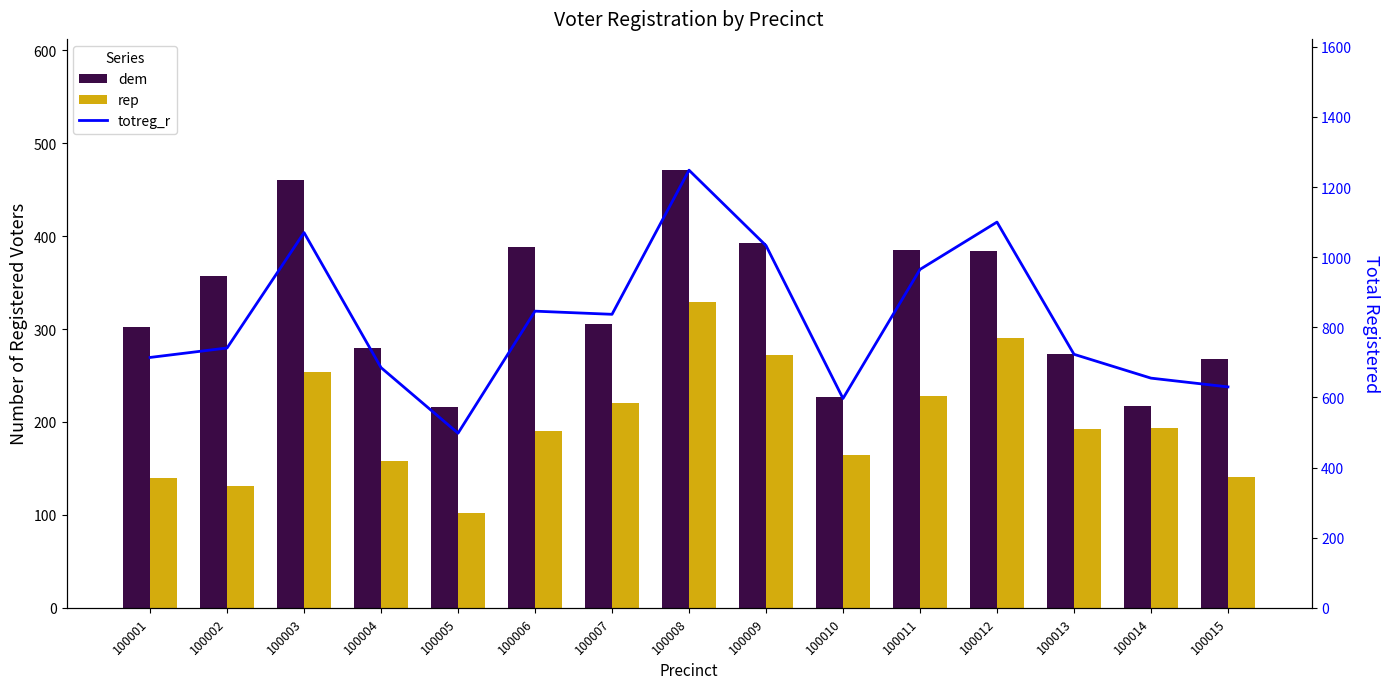

What is the average value of the dem series?

328